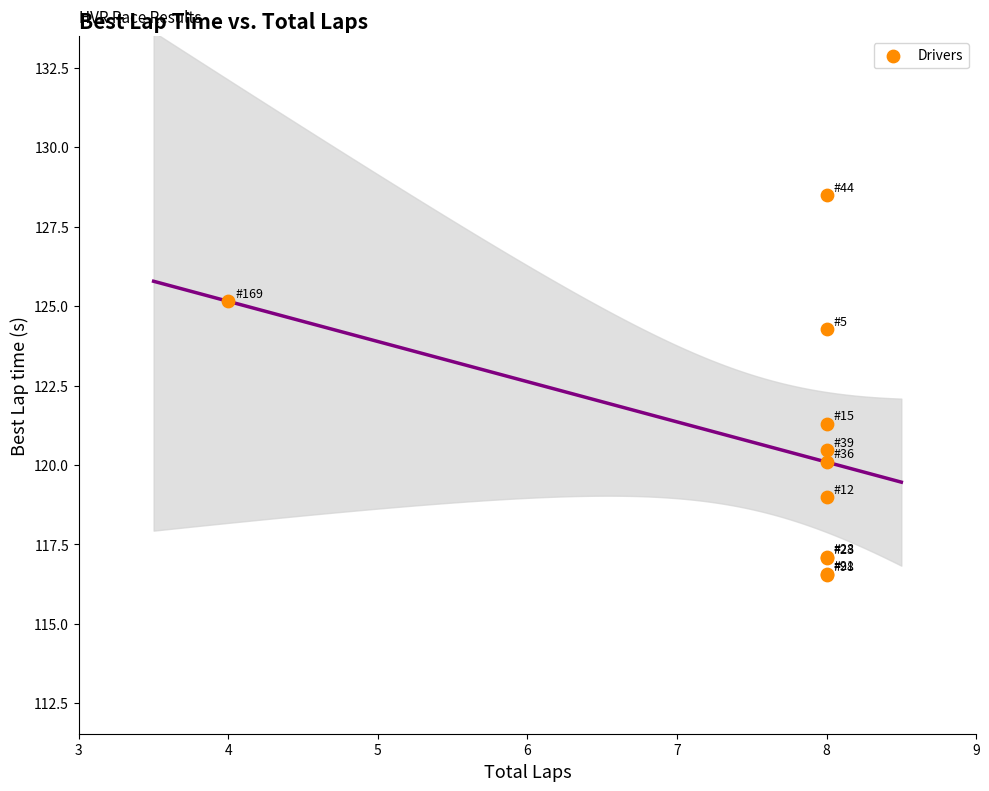

What Y value in the scatter plot is closest to 122?

121.3